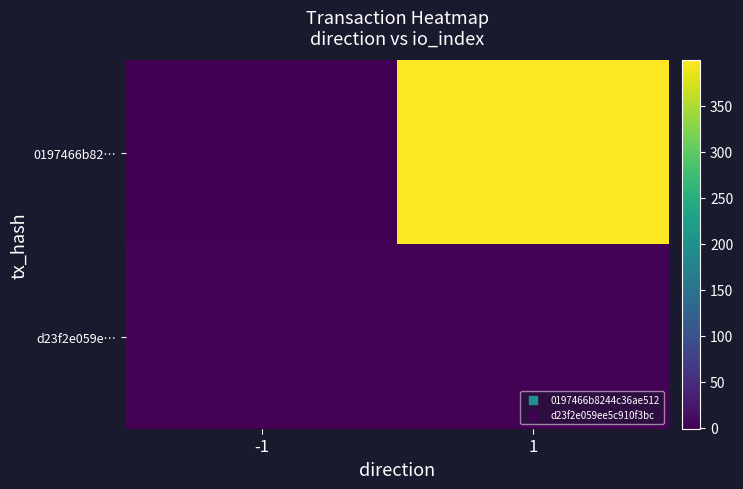

Reading left to right, extract all data points from this chart.

0197466b82…: -1=-1	1=399
d23f2e059e…: -1=1	1=2